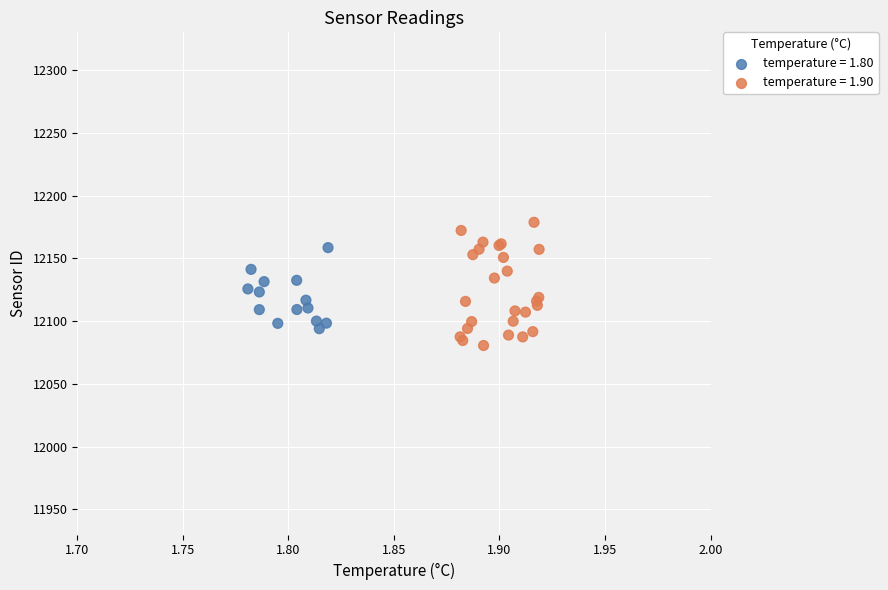

Which series reaches the maximum Y coordinate?

temperature = 1.90